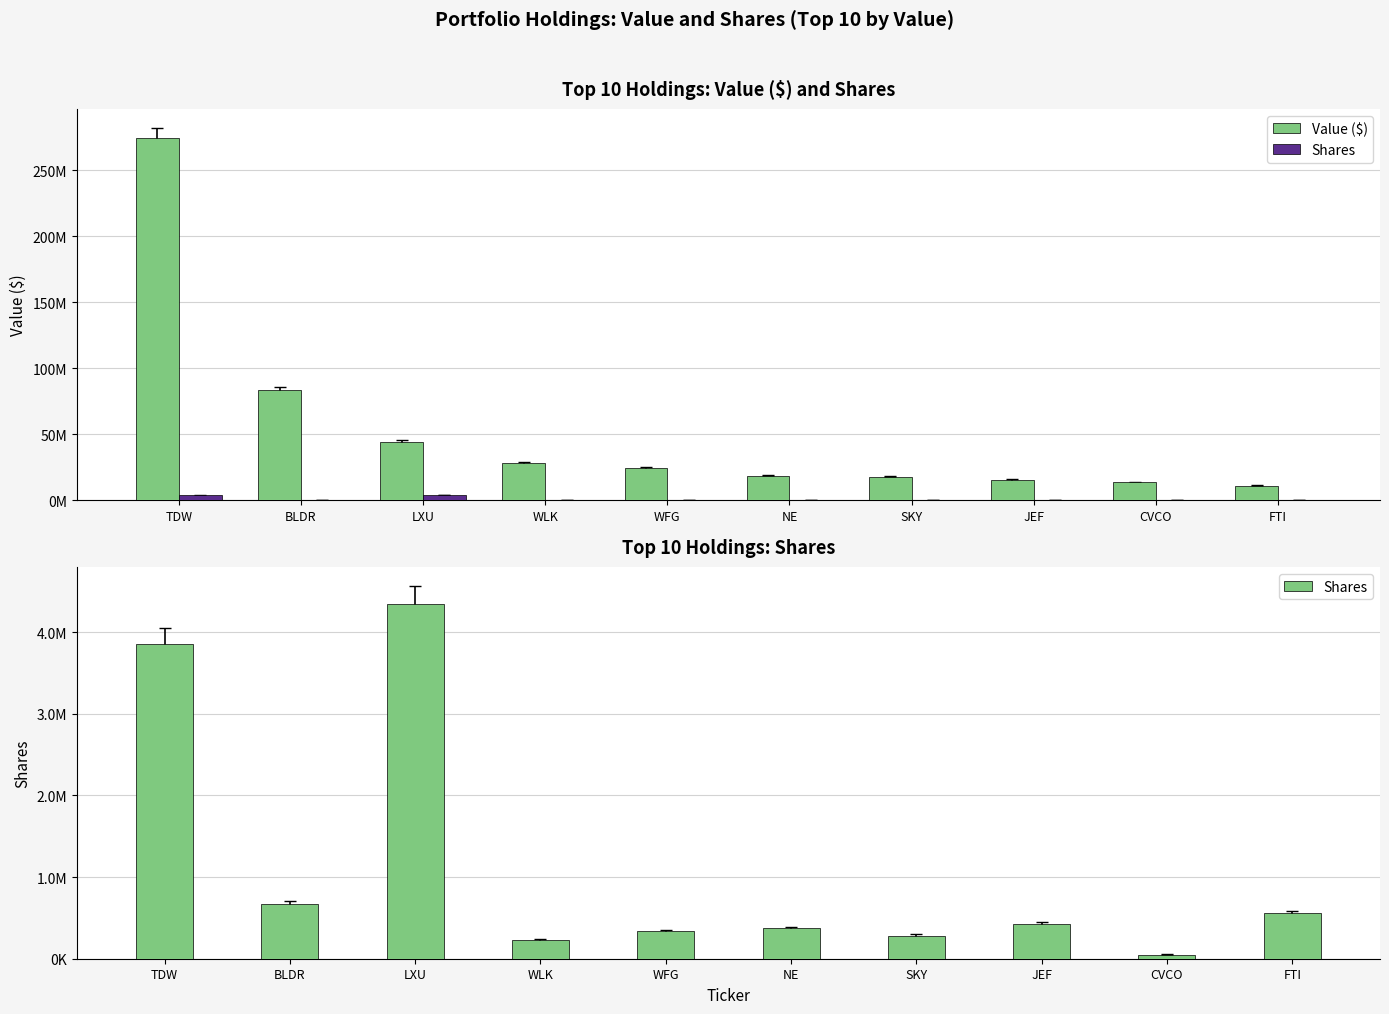

True or false: Shares has a value of 557122 at FTI.

True